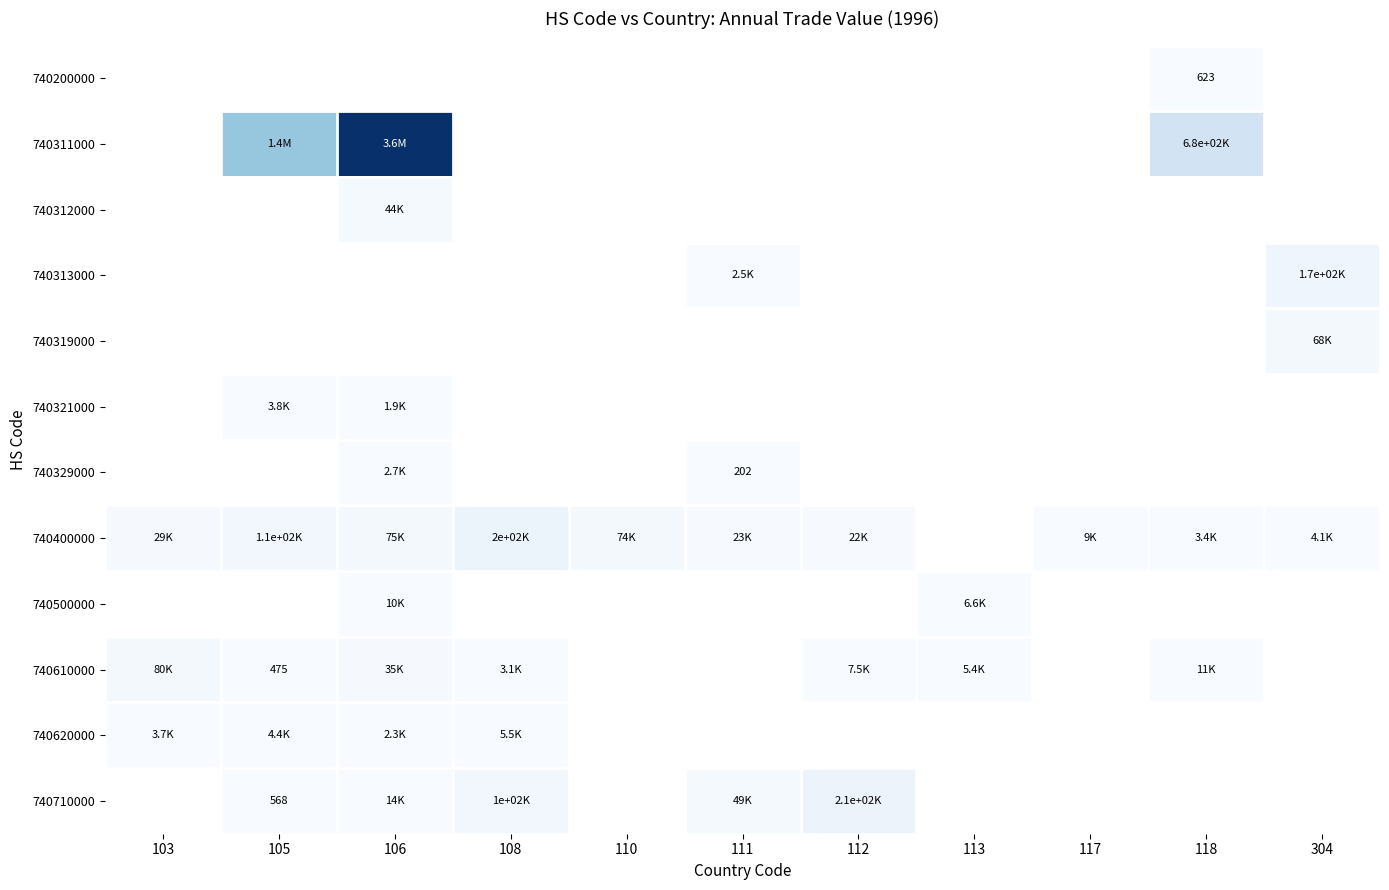

What is the lowest value of the 740610000 series?

475.0